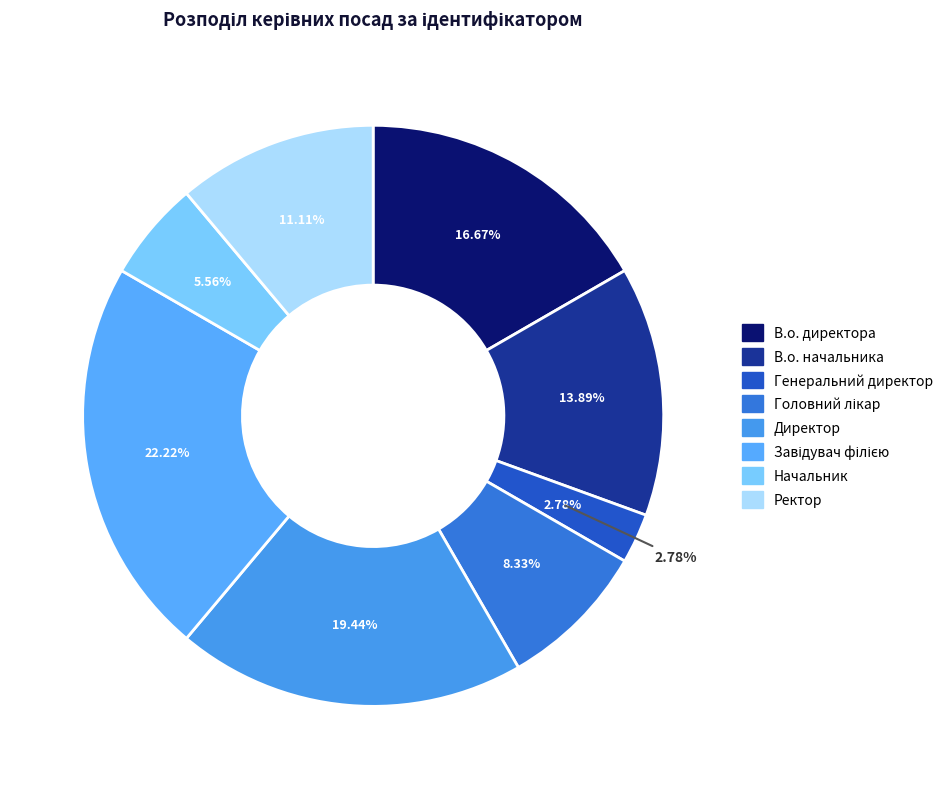

Which slice is the largest?

Завідувач філією